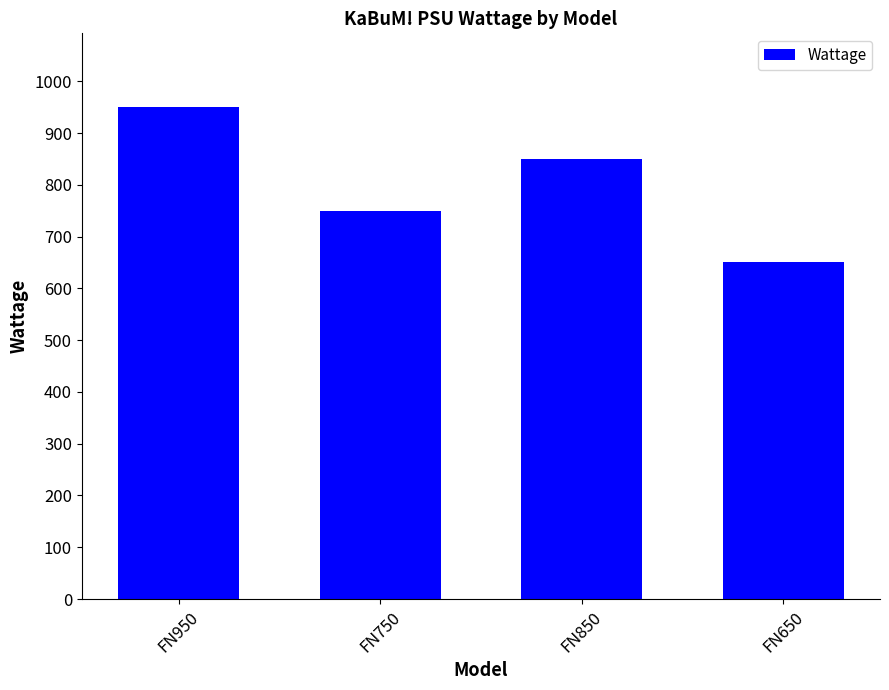

Count the values in the range 750 to 950.

3